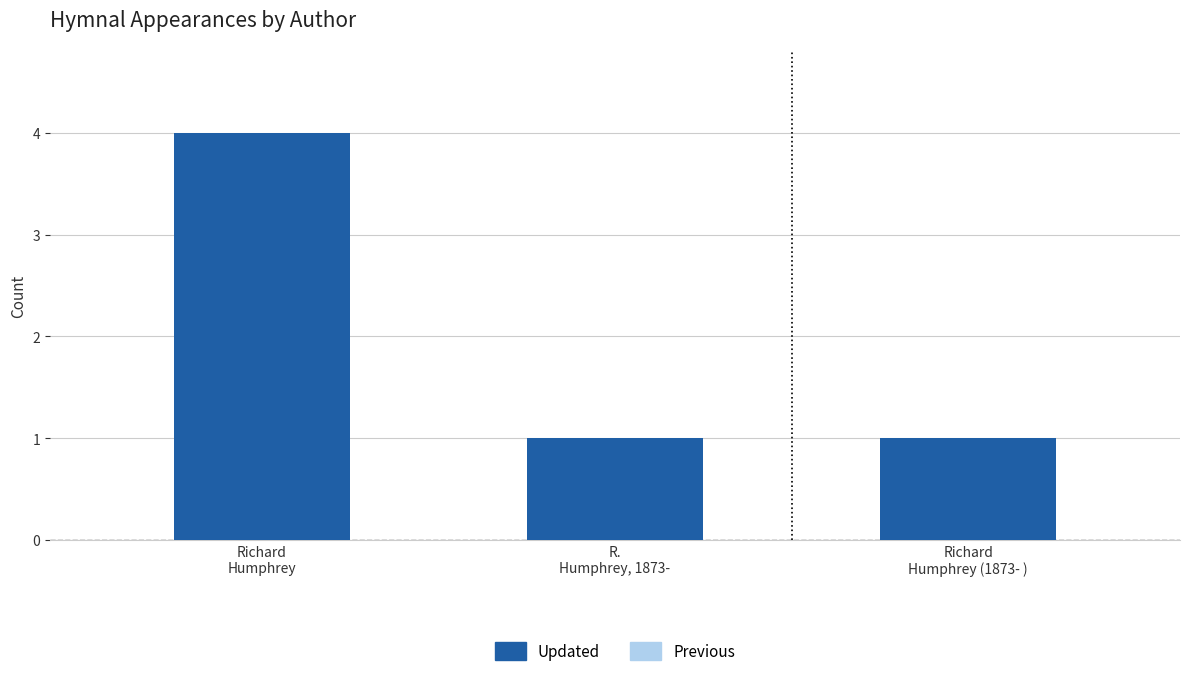

Read the Updated value at R.
Humphrey, 1873-.

1